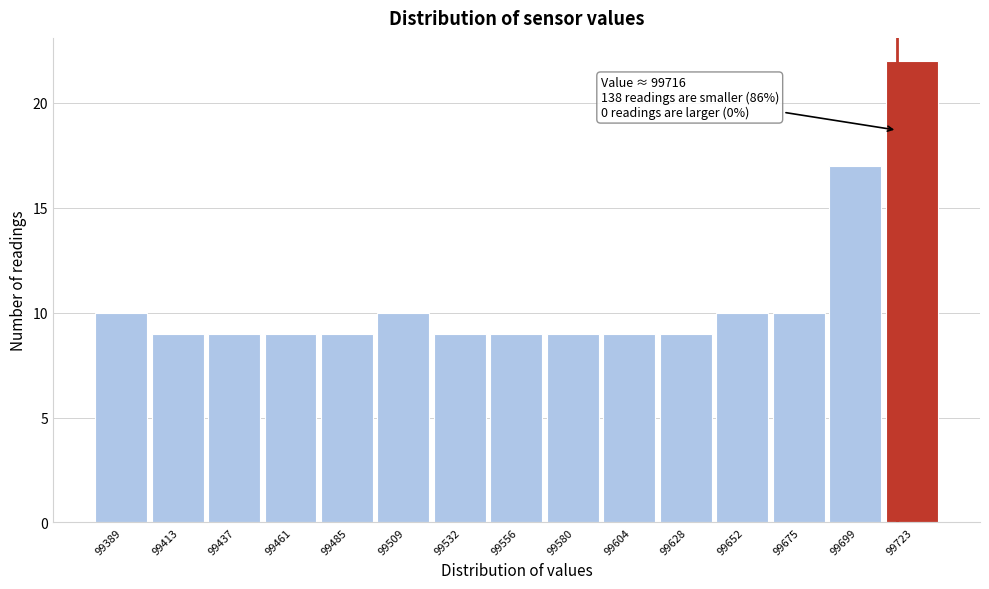

Over which range of the x-axis is the bar tallest?

99710 to 99735